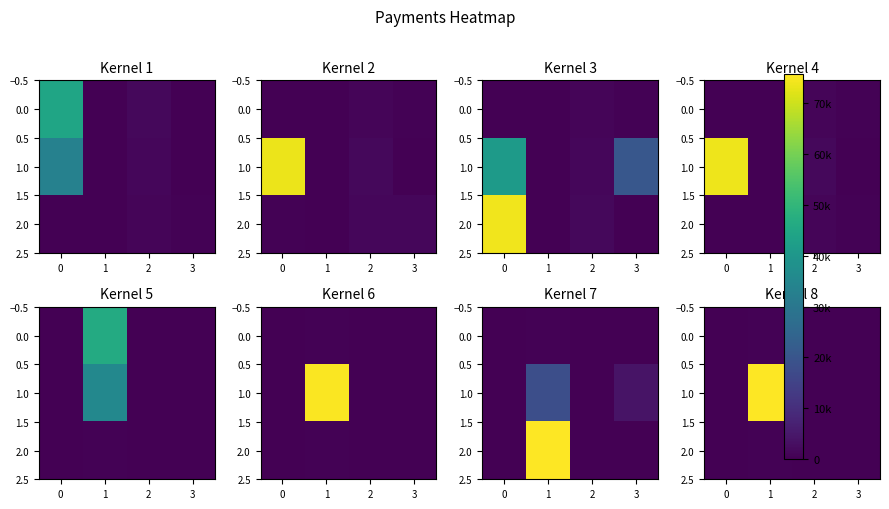

At how many categories does at least one series exceed 32014?

1